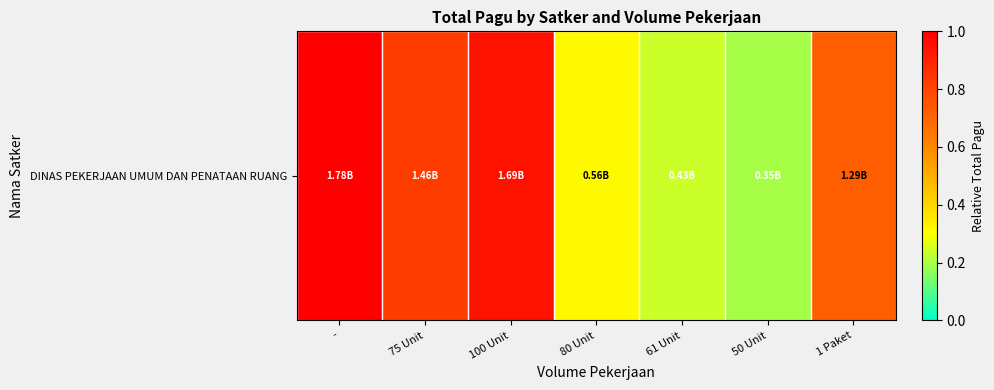

Which label corresponds to the smallest value in the chart?

50 Unit